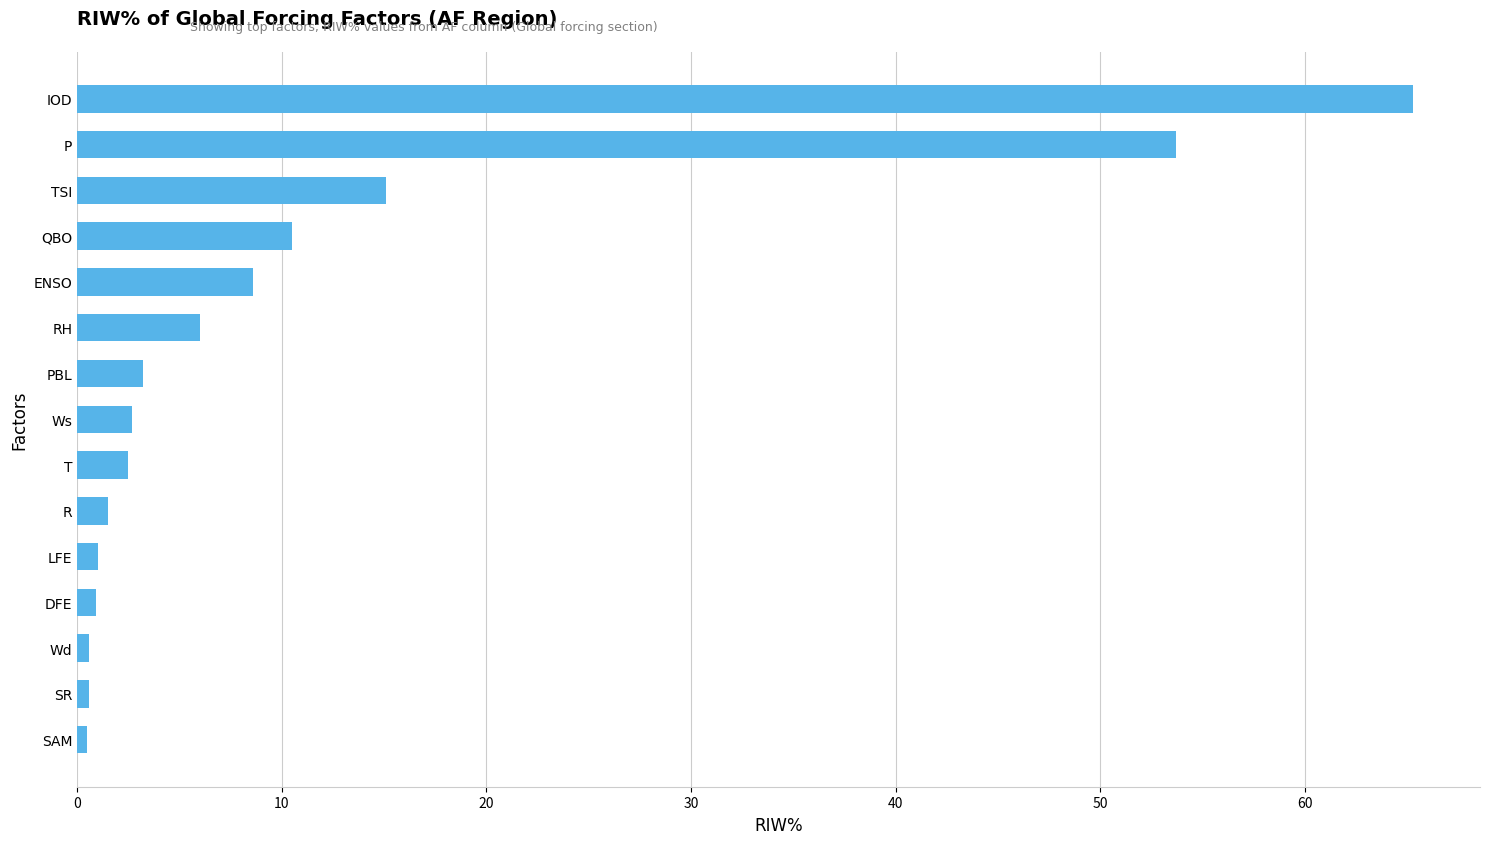

What position from the top is QBO?

4